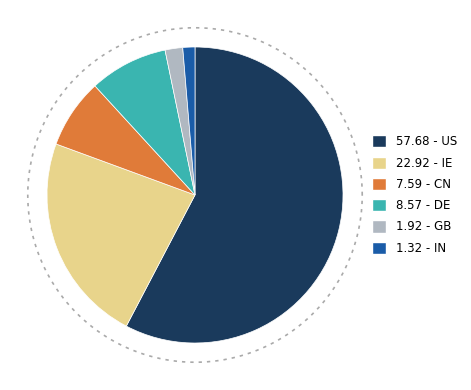

Is it true that DE is 9% of the pie?

True